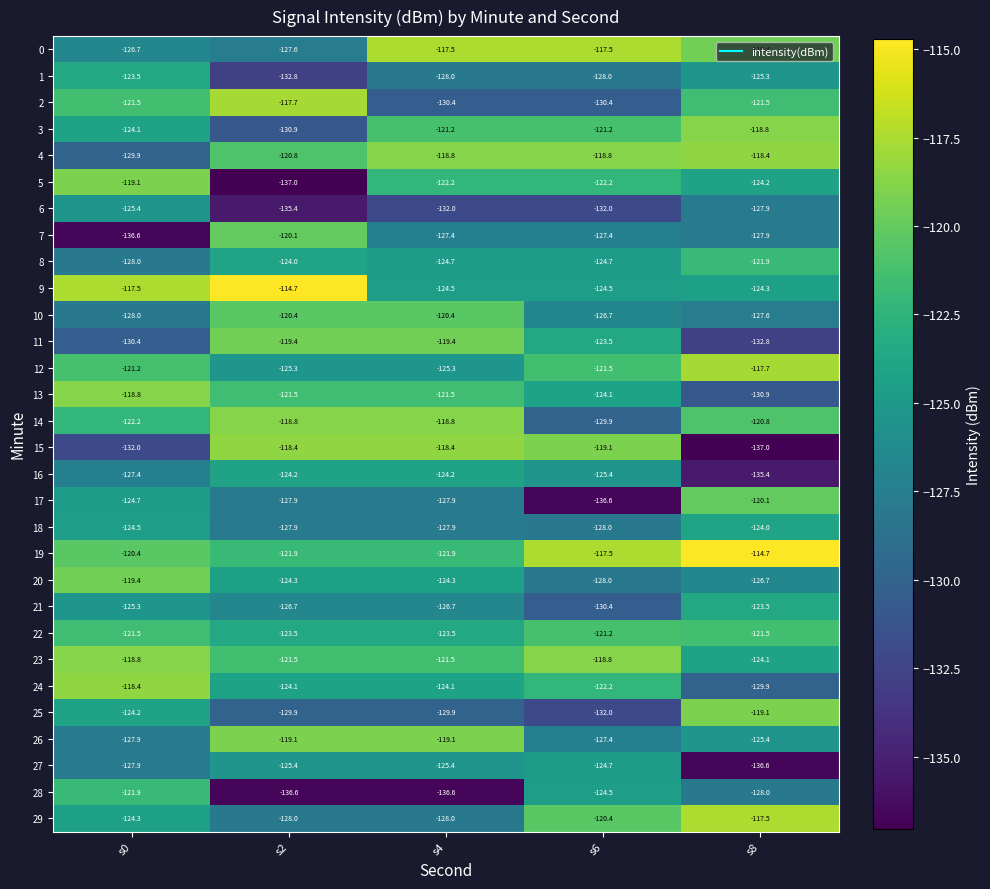

How many data points in 25 are above -129?

2